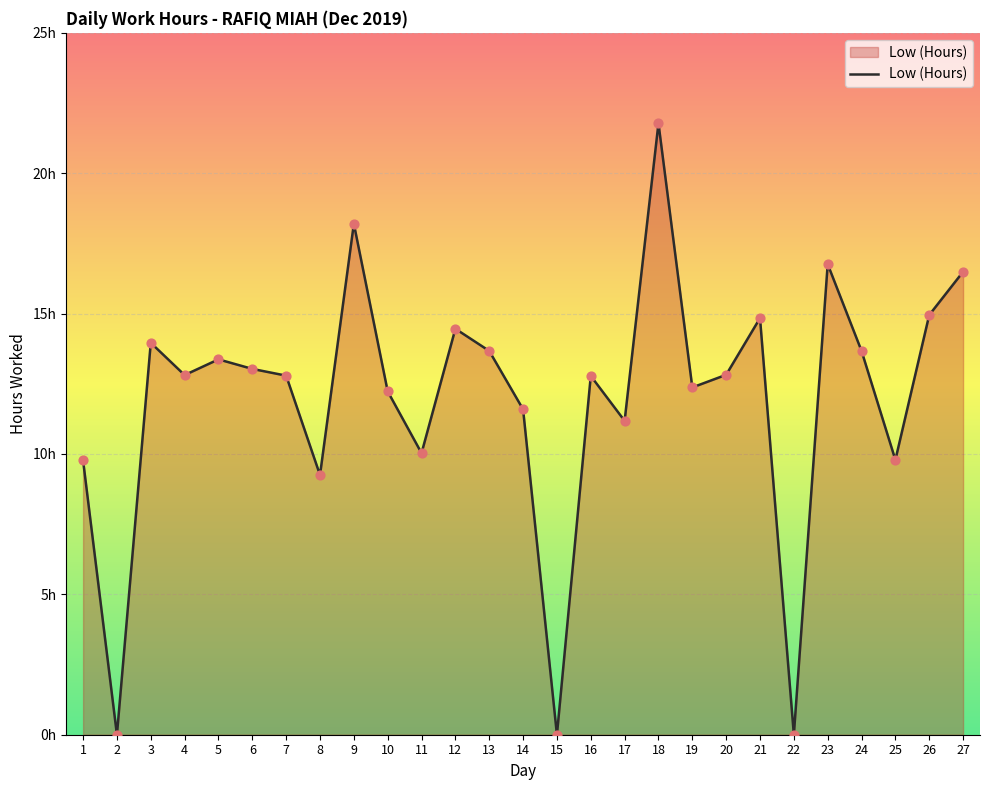

Approximately how many times larger is the value at 20 compared to 13?

0.9